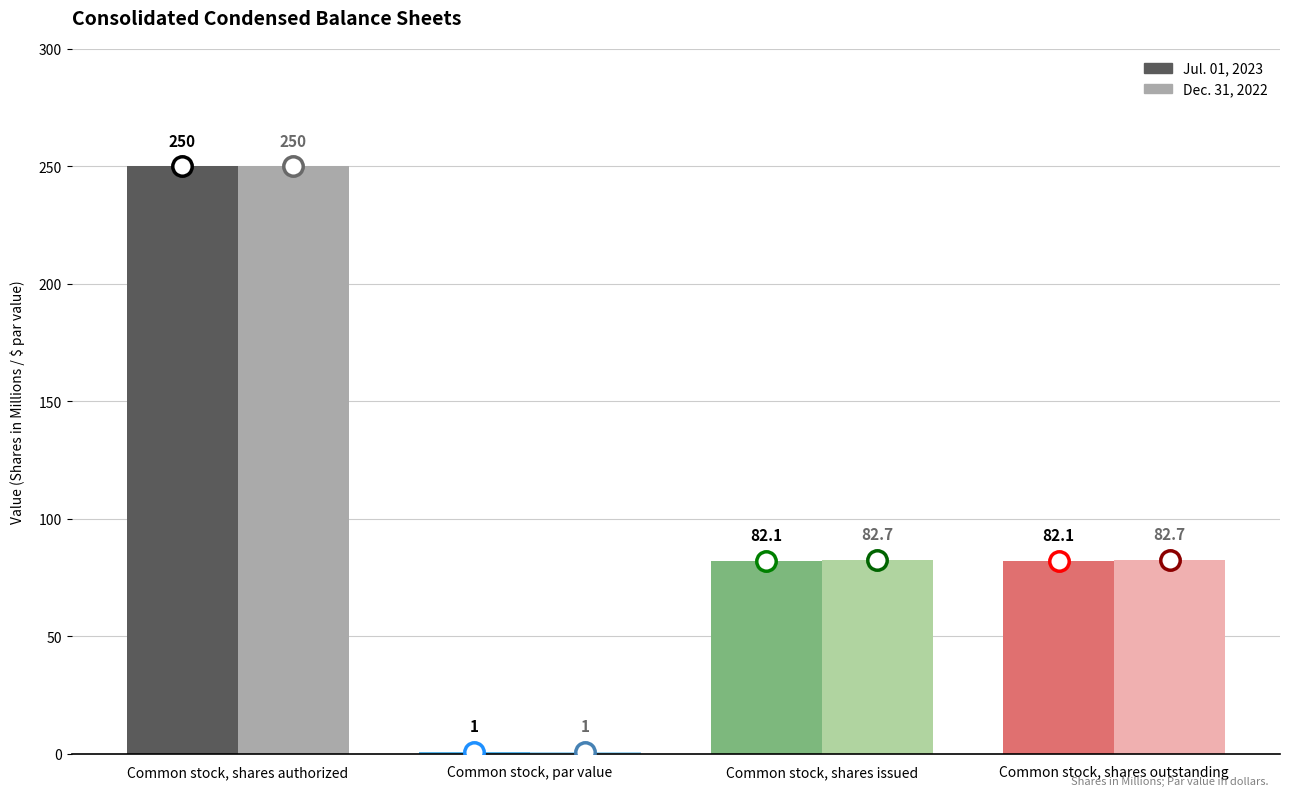

Are the bars horizontal?

No